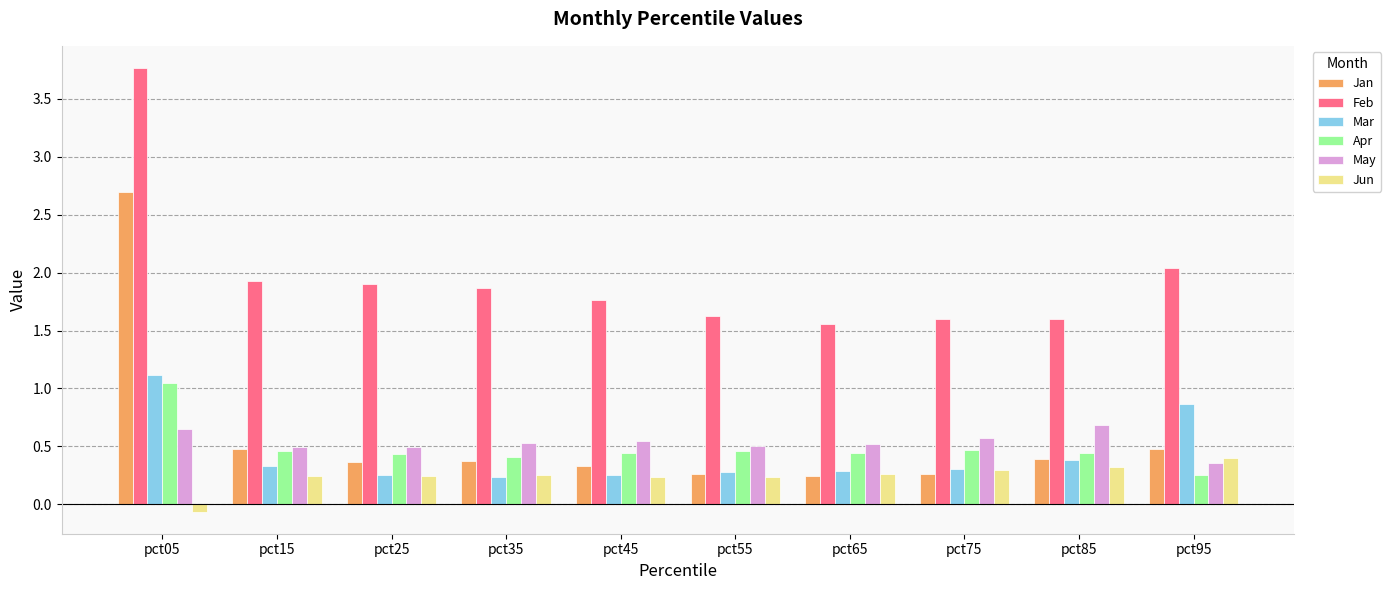

What is the difference between the maximum and minimum values in the Mar series?

0.9